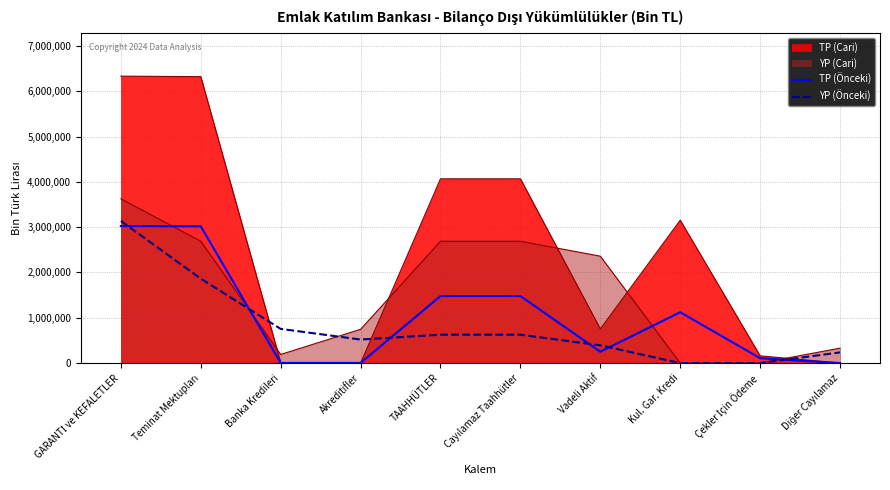

What is the difference between the YP (Önceki) values at Cayılamaz Taahhütler and Teminat Mektupları?

1236805